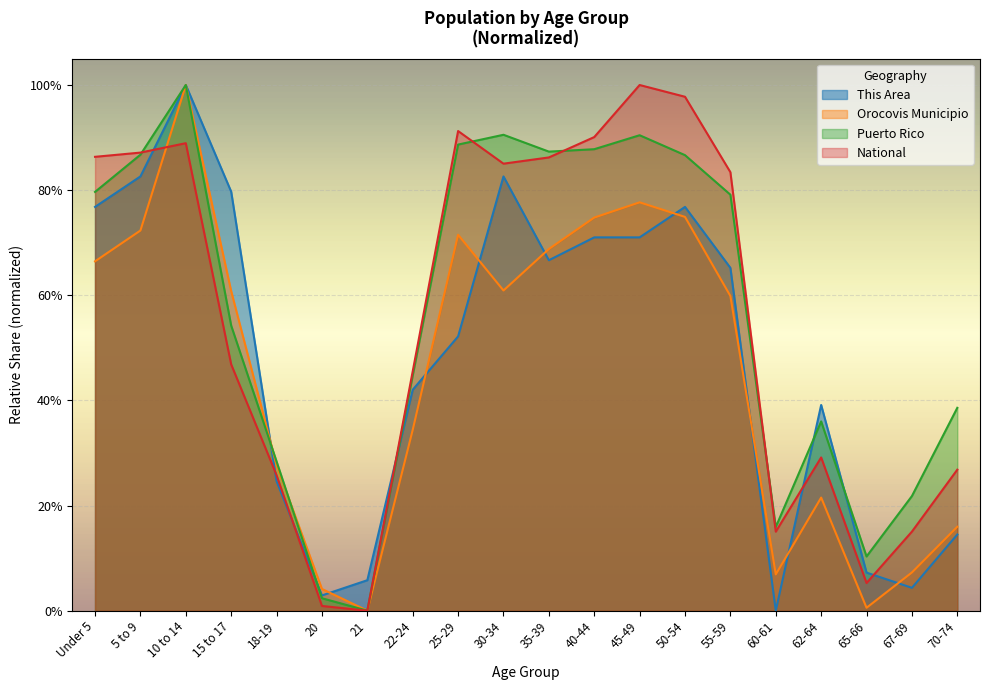

What position from the right is 10 to 14?

18